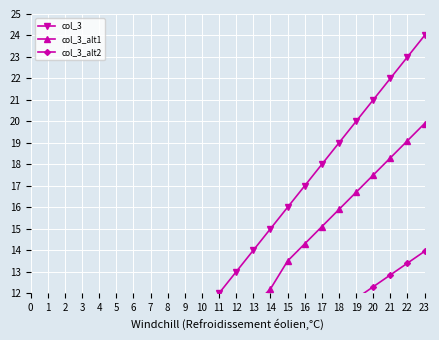

True or false: col_3_alt2 and col_3_alt1 intersect in this chart.

False